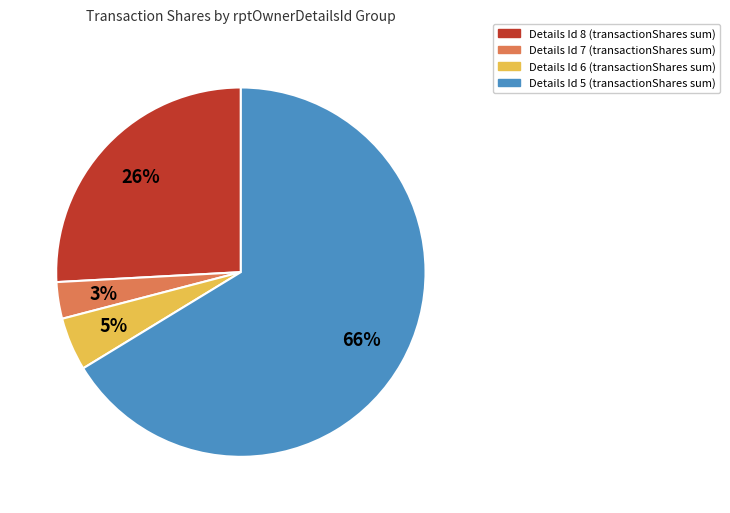

To the nearest percent, what is the average slice percentage?

25%